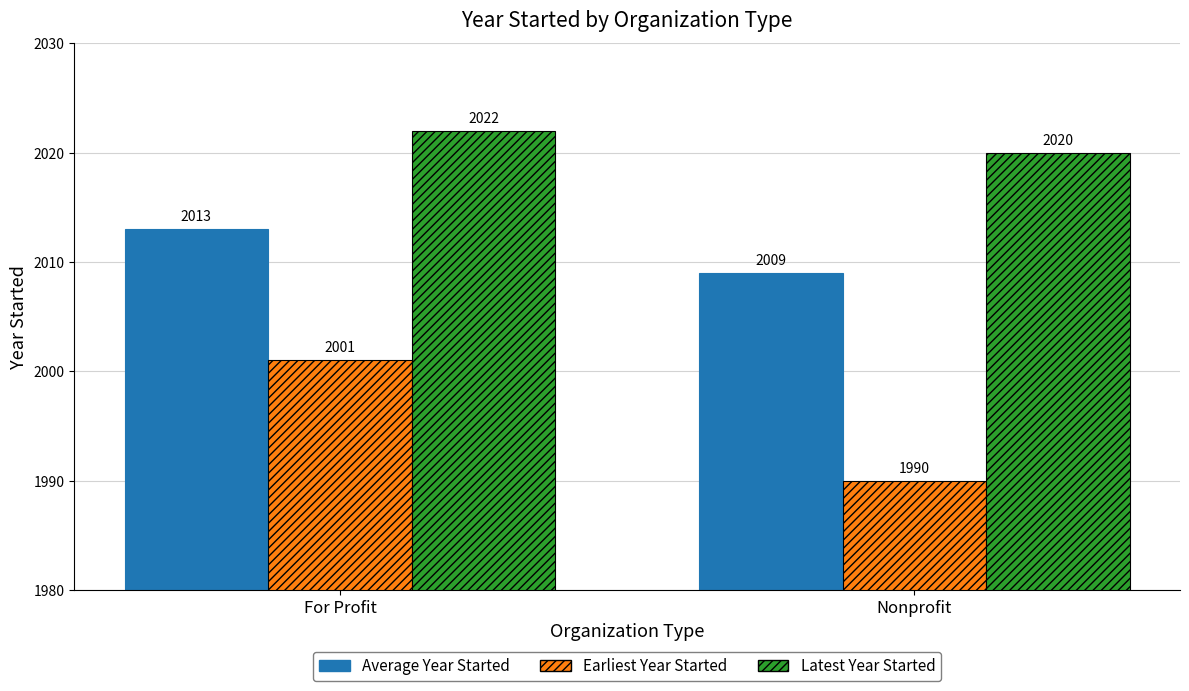

Which series has the widest spread of values?

Earliest Year Started